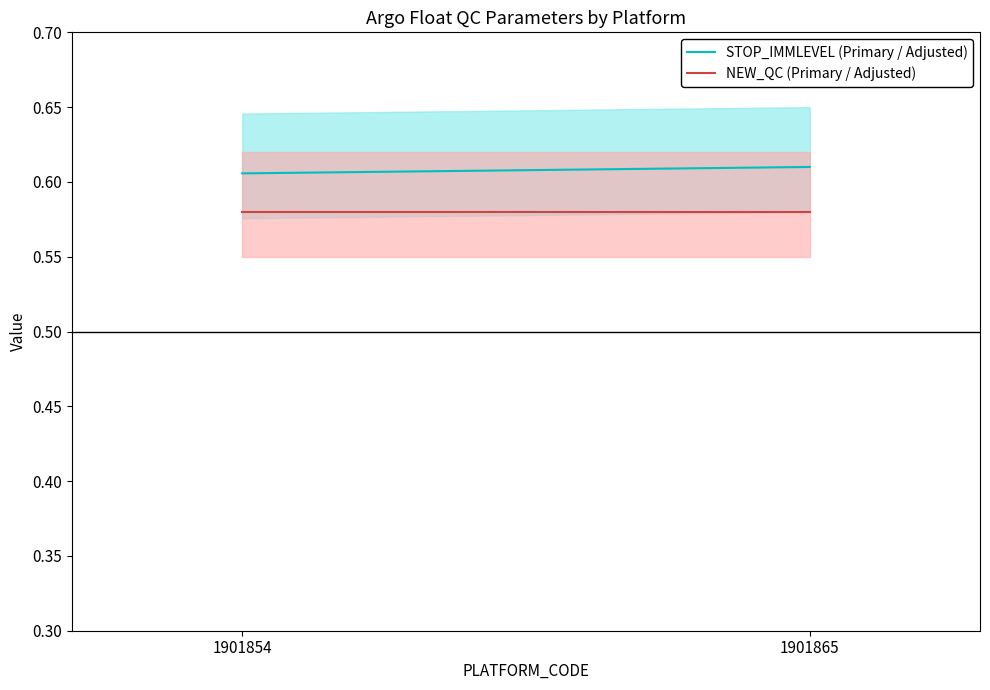

What is the approximate value of STOP_IMMLEVEL (Primary / Adjusted) at 1901865?

0.6